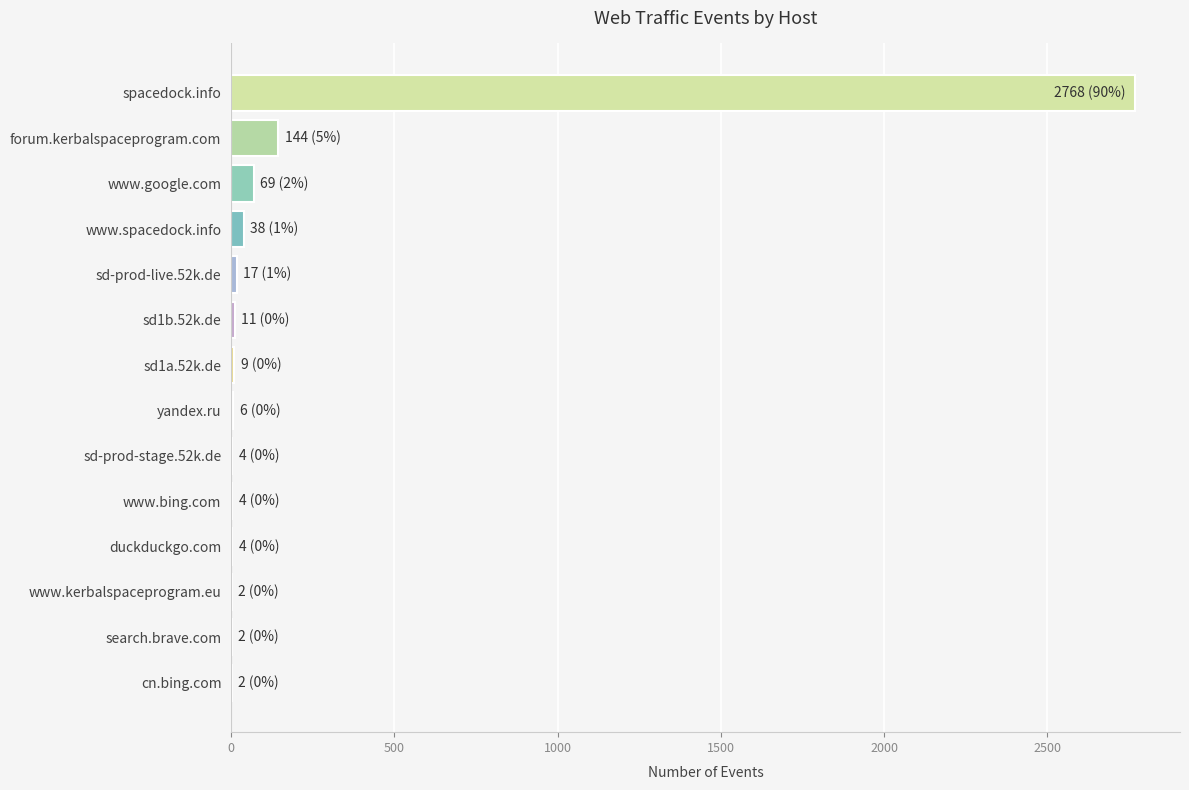

What is the average value?

220